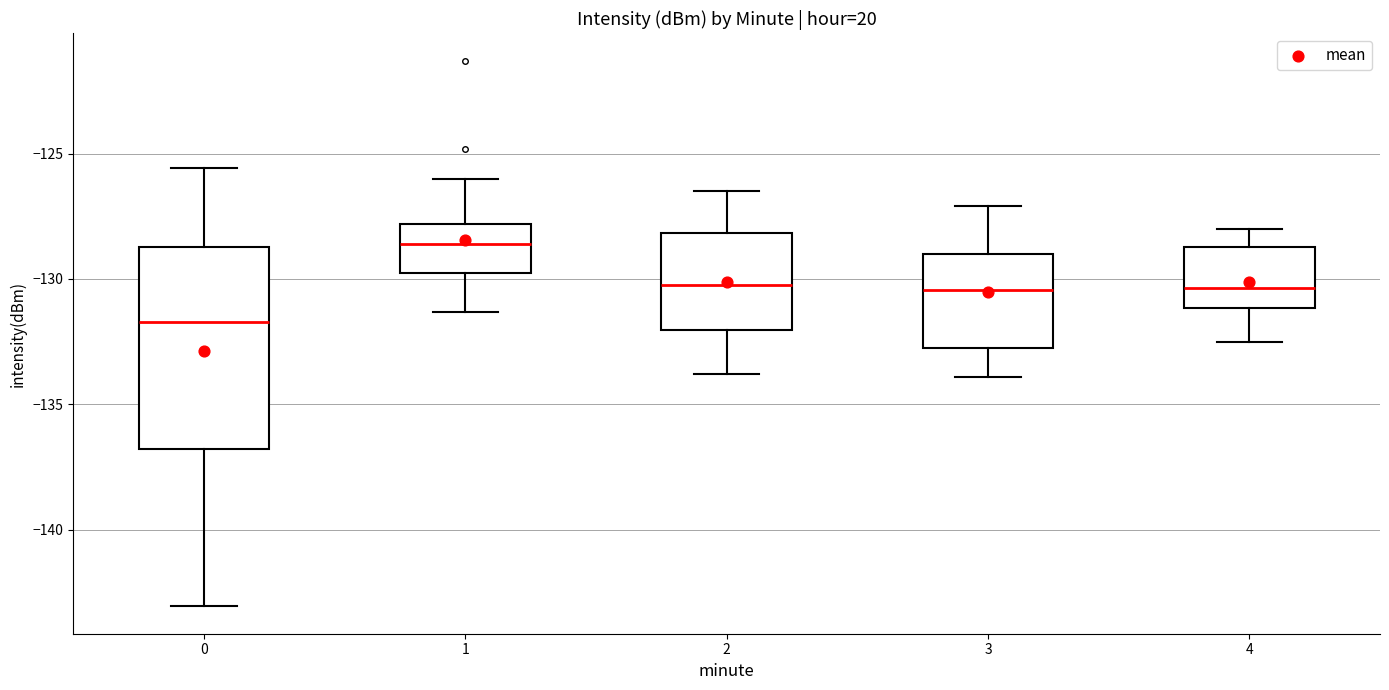

Where does the lower whisker of the box at x = 3 end on the y-axis? The values are not printed on the chart, so give them approximately, as read against the axis.

-134.0